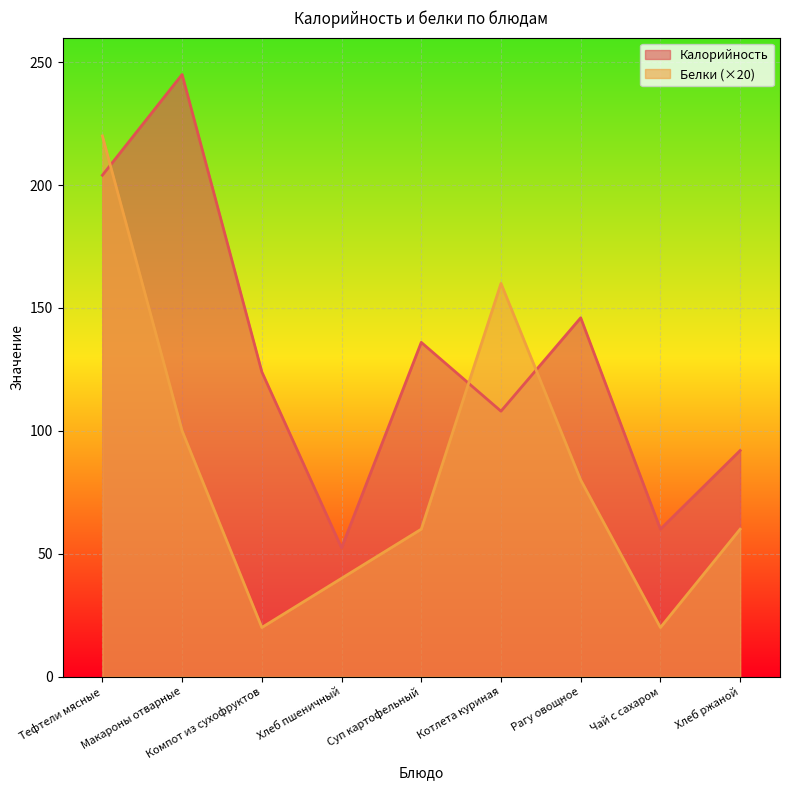

Which series has the widest spread of values?

Белки (×20)